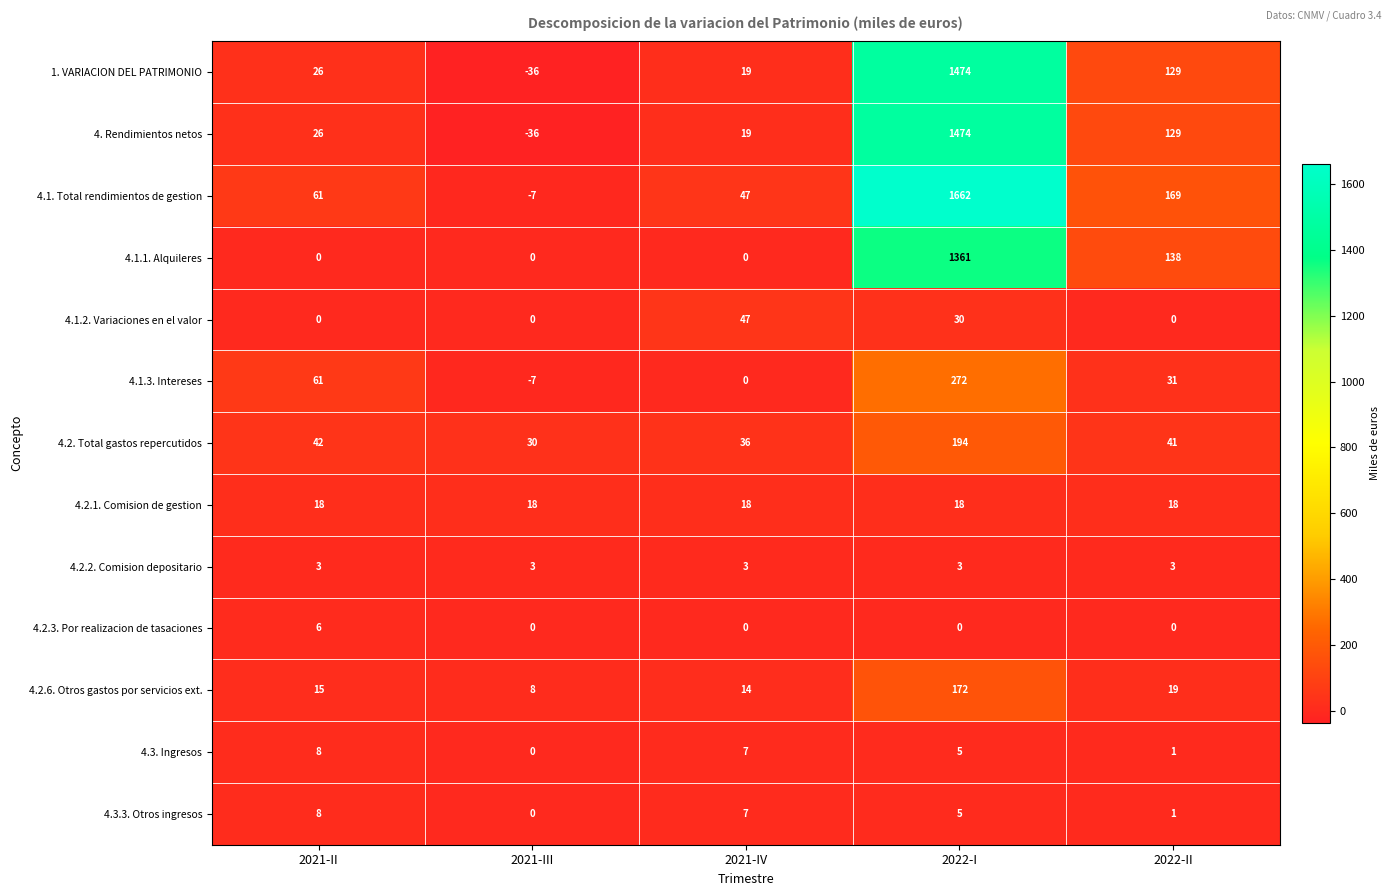

How many series are shown in this chart?

13